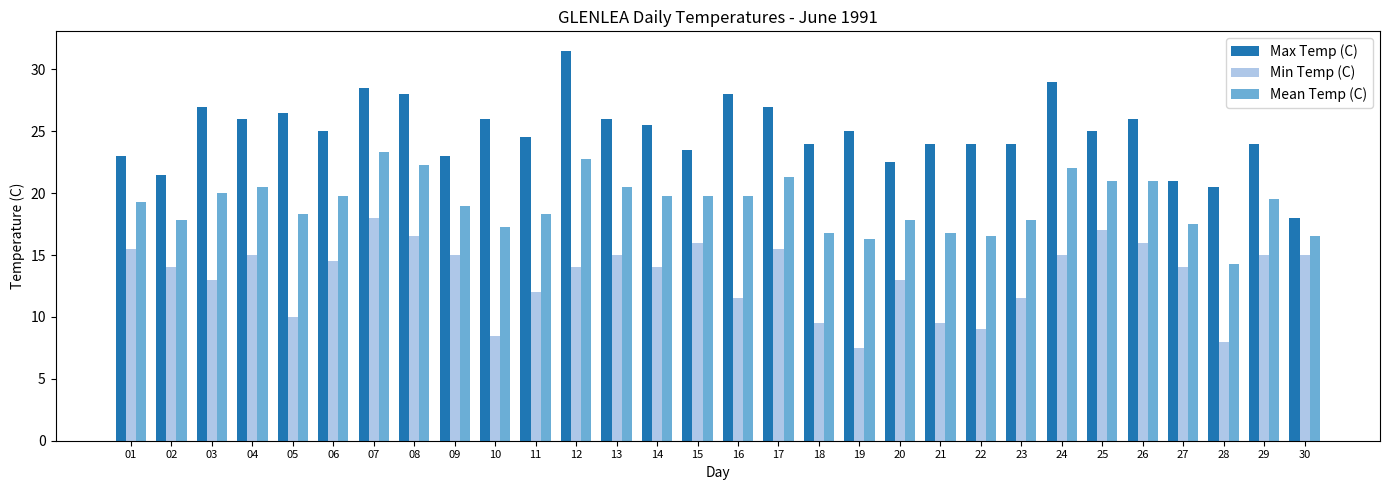

Rank the series by their maximum value, from highest to lowest.

Max Temp (C), Mean Temp (C), Min Temp (C)